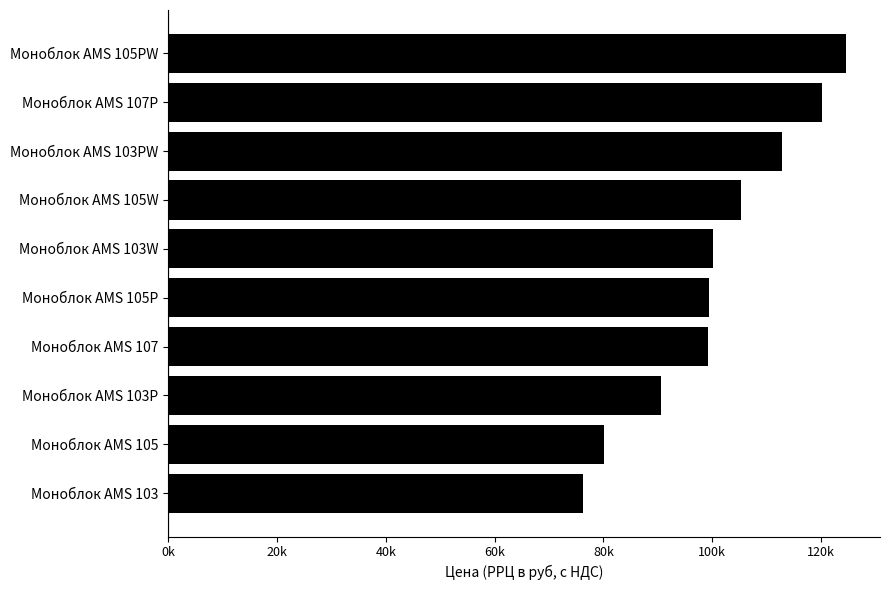

How many values are between 90600 and 112800?

6